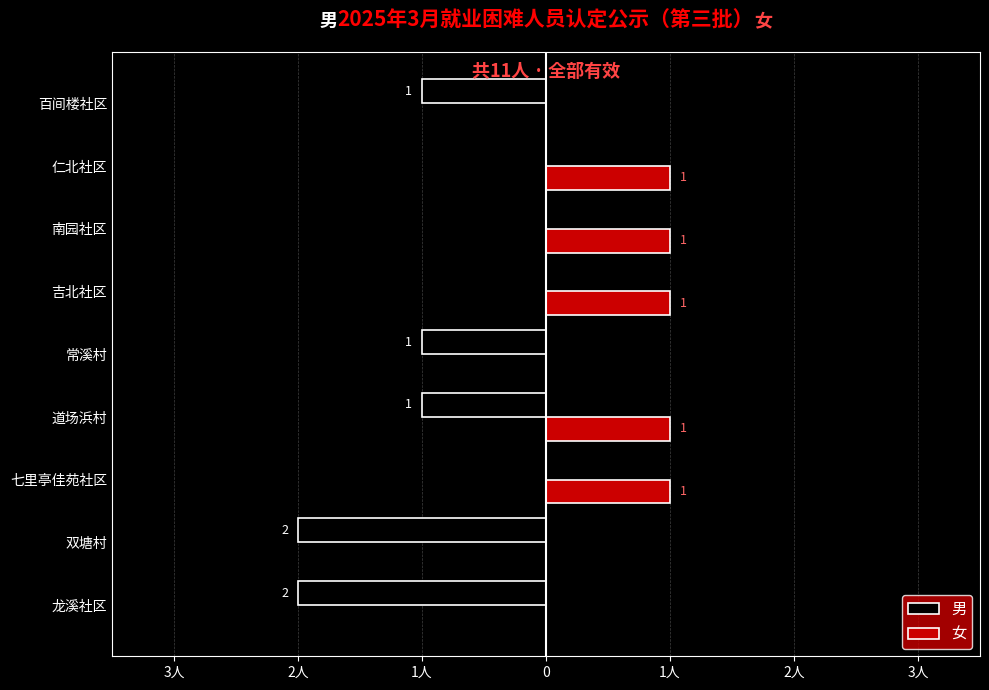

What are all the series names shown in the legend?

男, 女